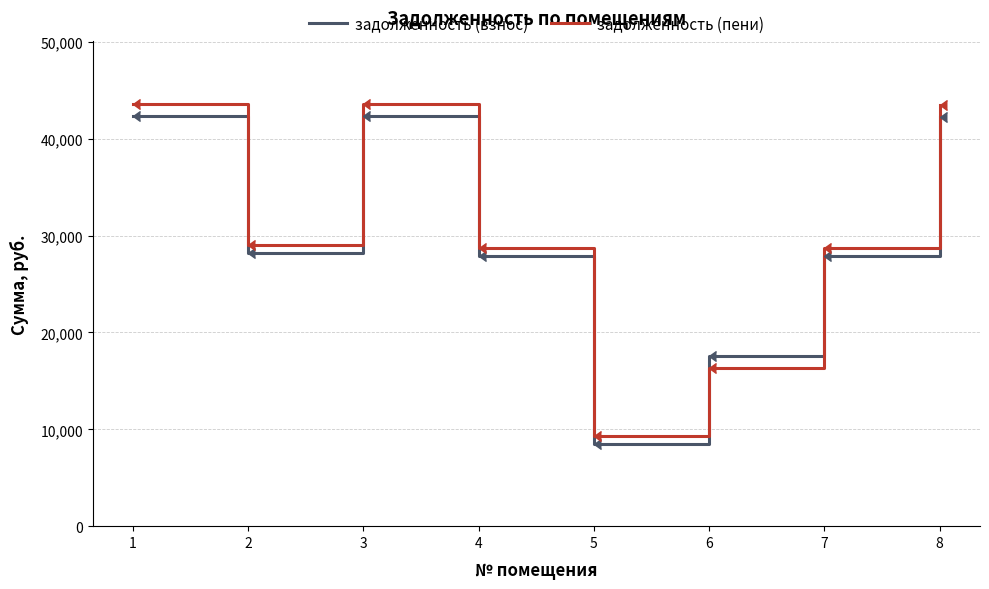

At 2, list the series in order from smallest to largest.

задолженность (взнос), задолженность (пени)